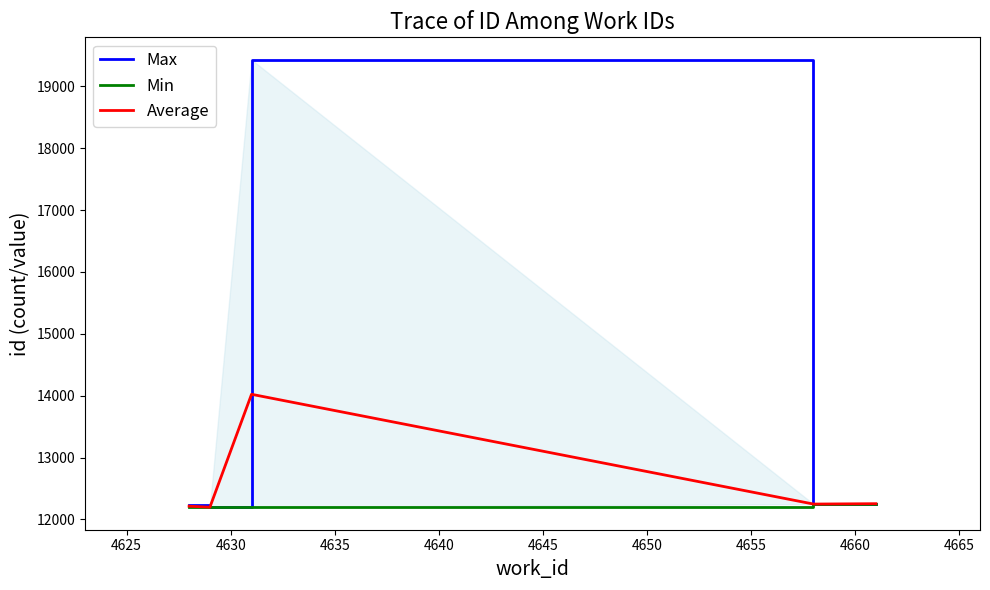

What is the lowest value of the Average series?

12197.5